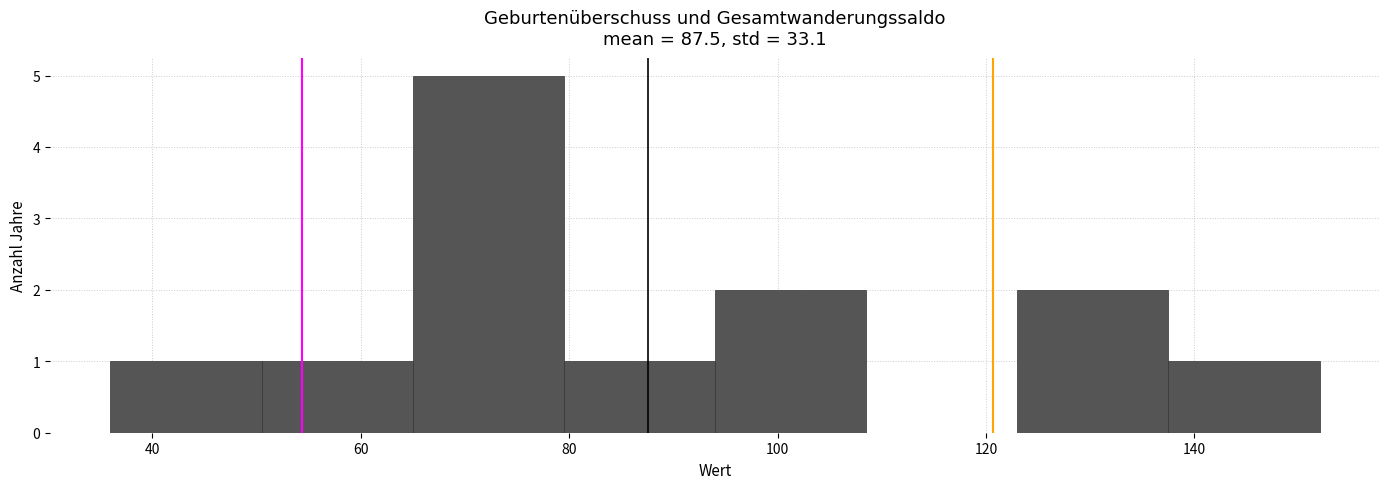

How tall is the bar that spans 137.5 to 152.0 on the x-axis? Neither the bar edges nor the heights are printed on the chart, so give them approximately, as read against the axes.

1